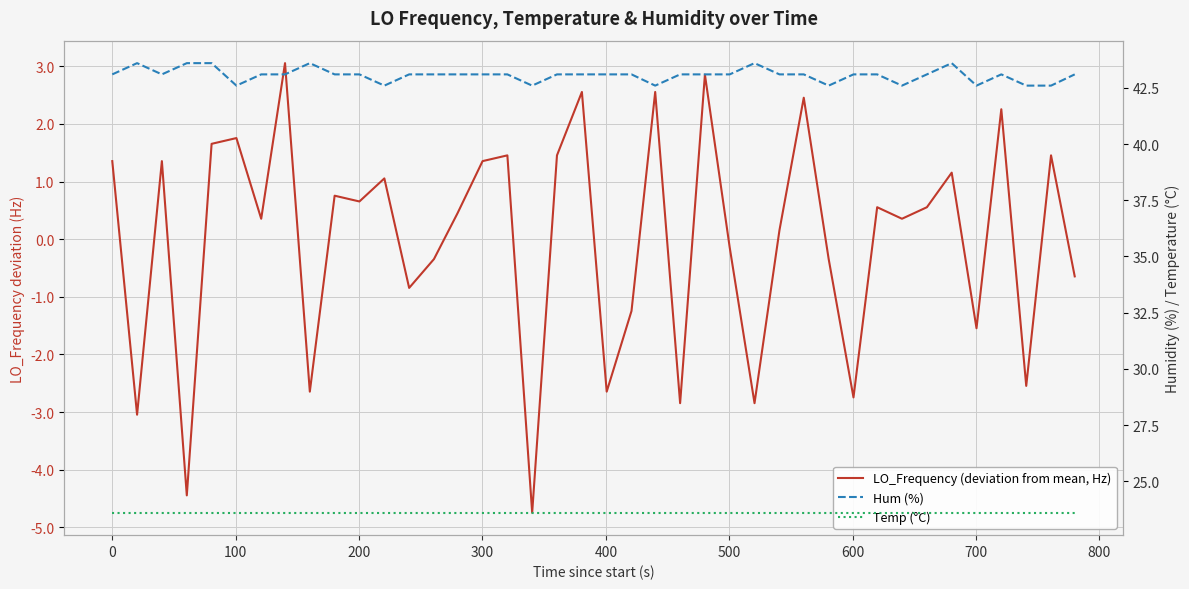

True or false: Hum (%) and Temp (°C) intersect in this chart.

False